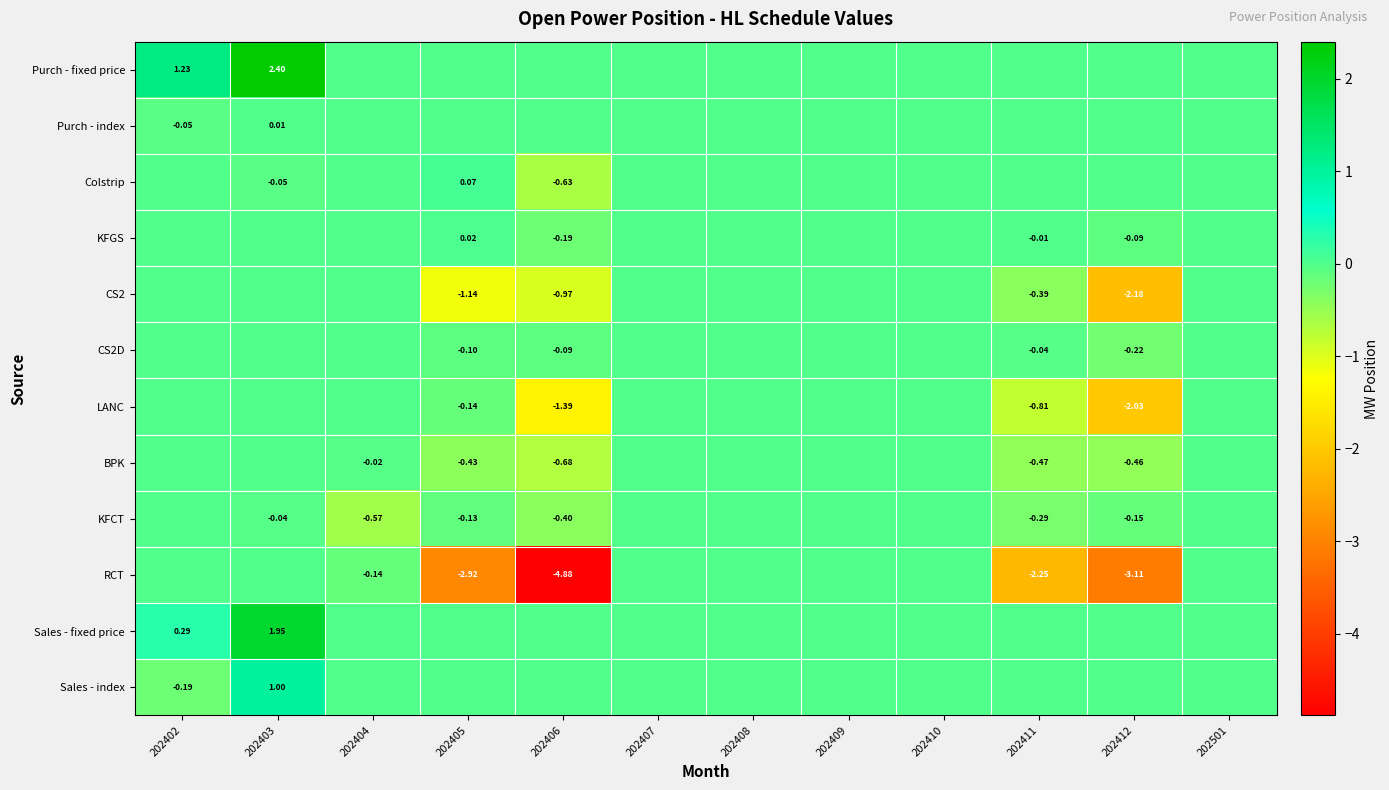

Which category has the lowest value in the CS2 series?

202412